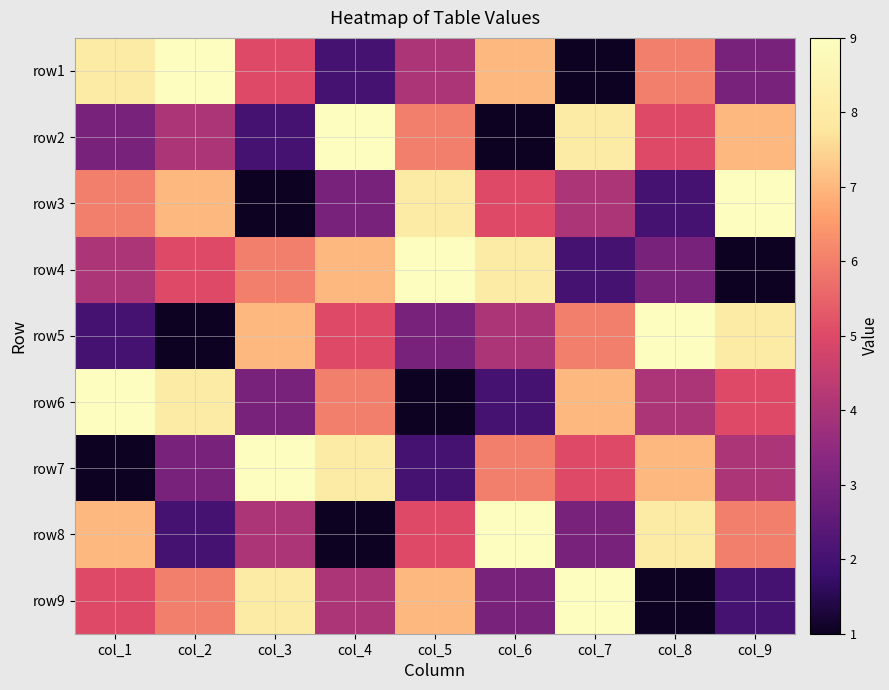

What is the smallest value displayed?

1